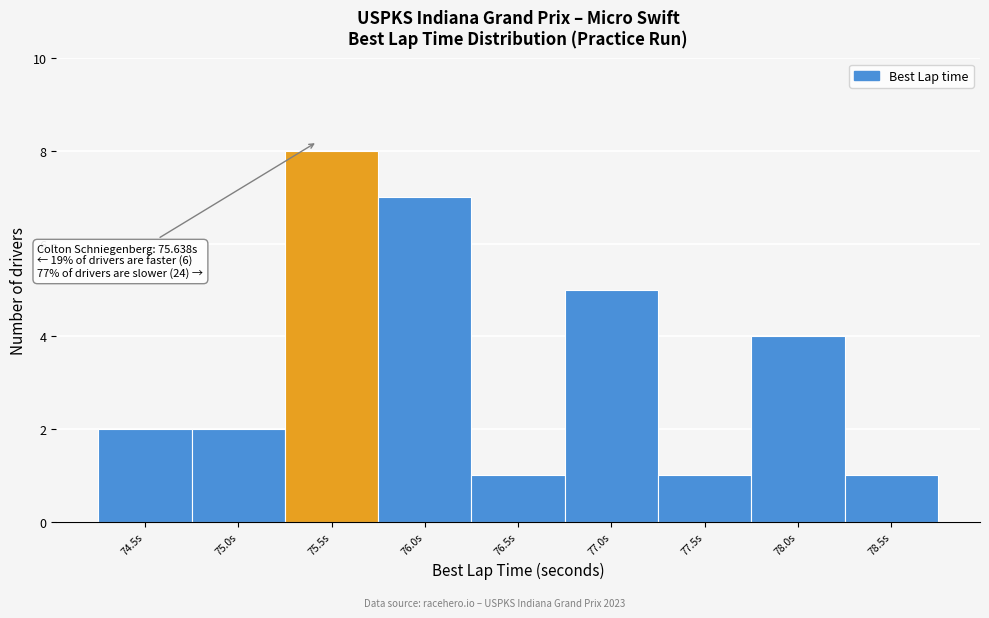

Reading left to right, transcribe all the data shown in this chart.

2	2	8	7	1	5	1	4	1